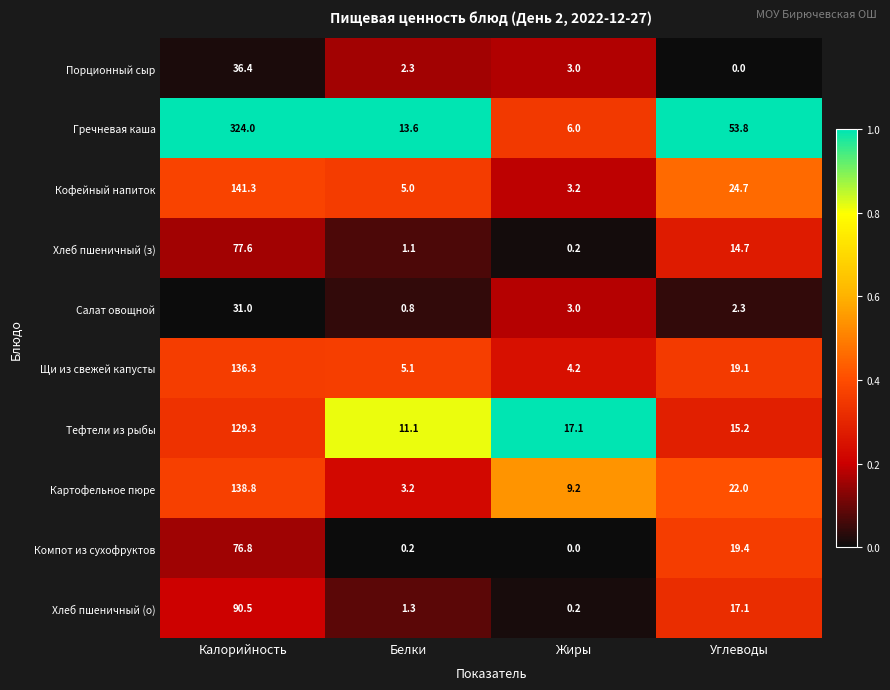

What is the total value across all series at Углеводы?

188.3